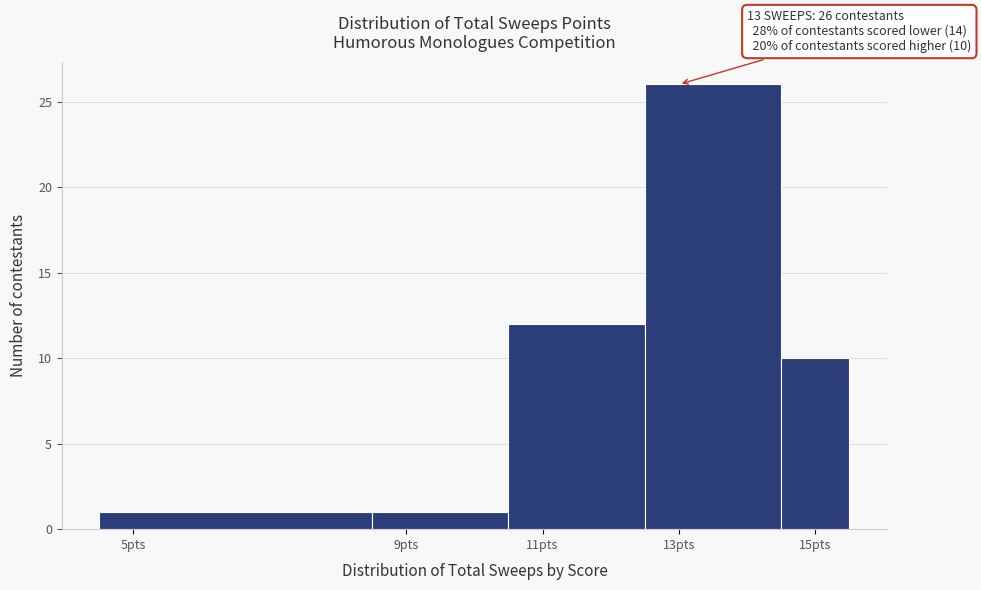

Over which range of the x-axis is the bar tallest?

12.5 to 14.5